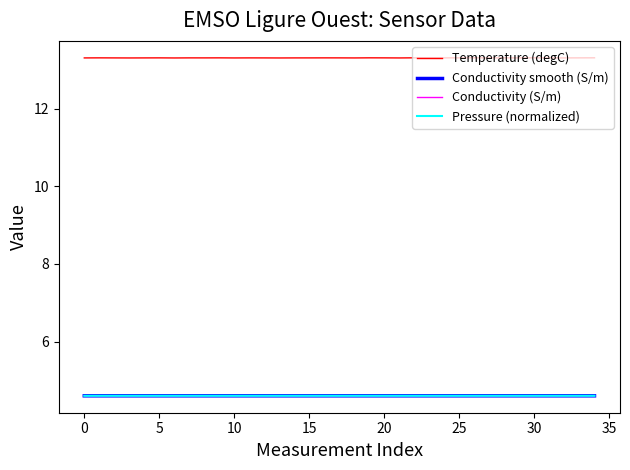

Which series has the largest total across all categories?

Temperature (degC)